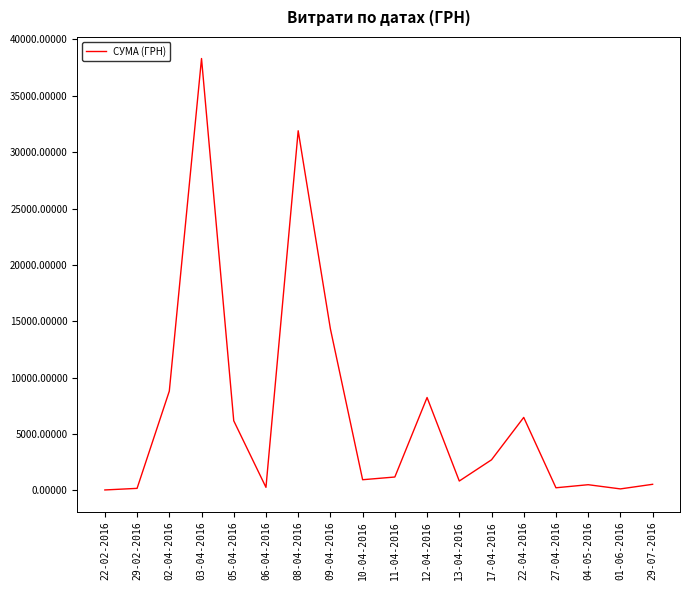

Which has a higher value, 05-04-2016 or 03-04-2016?

03-04-2016